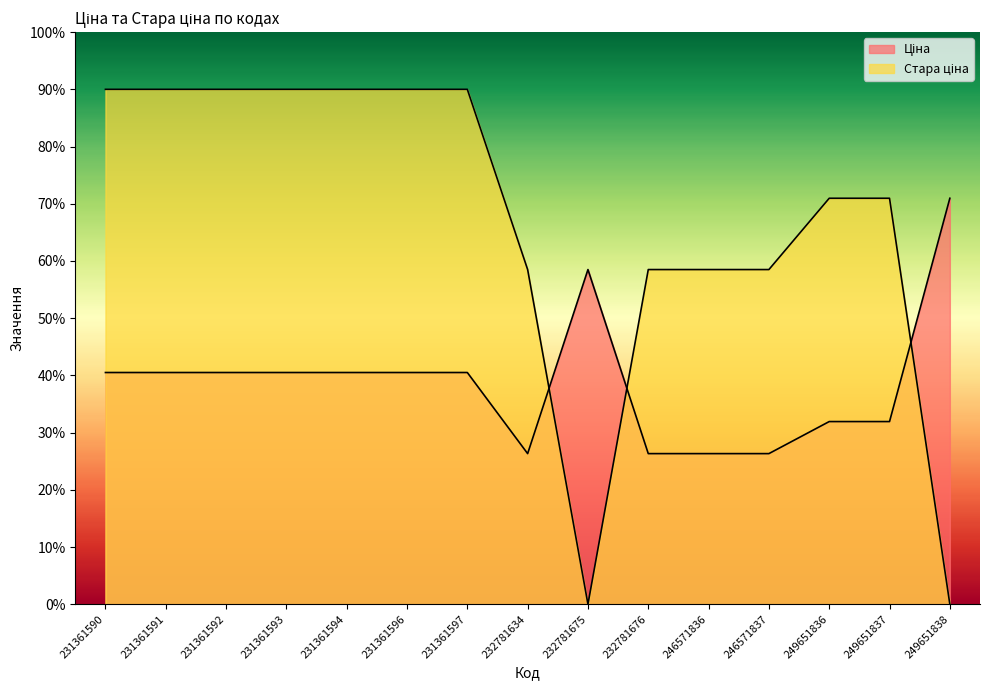

What is the difference between the maximum and second lowest values in the Ціна series?

44.6